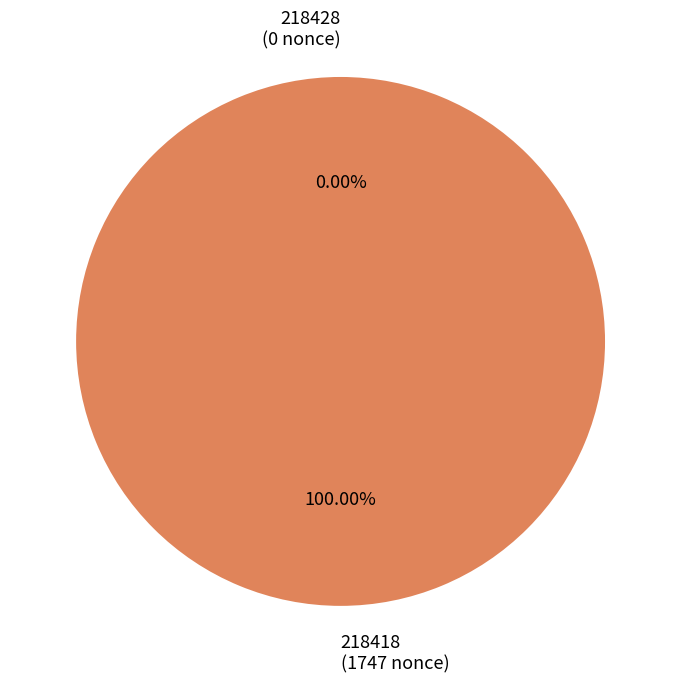

To the nearest percent, what is the average slice percentage?

50%